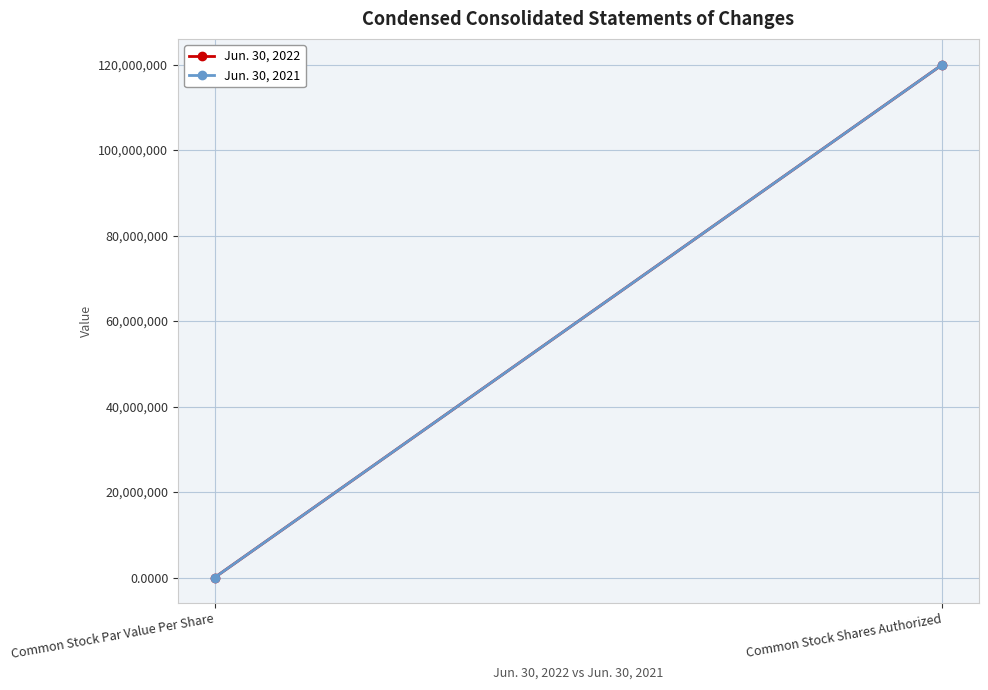

What is the sum of the Jun. 30, 2021 values at Common Stock Shares Authorized and Common Stock Par Value Per Share?

120000000.0